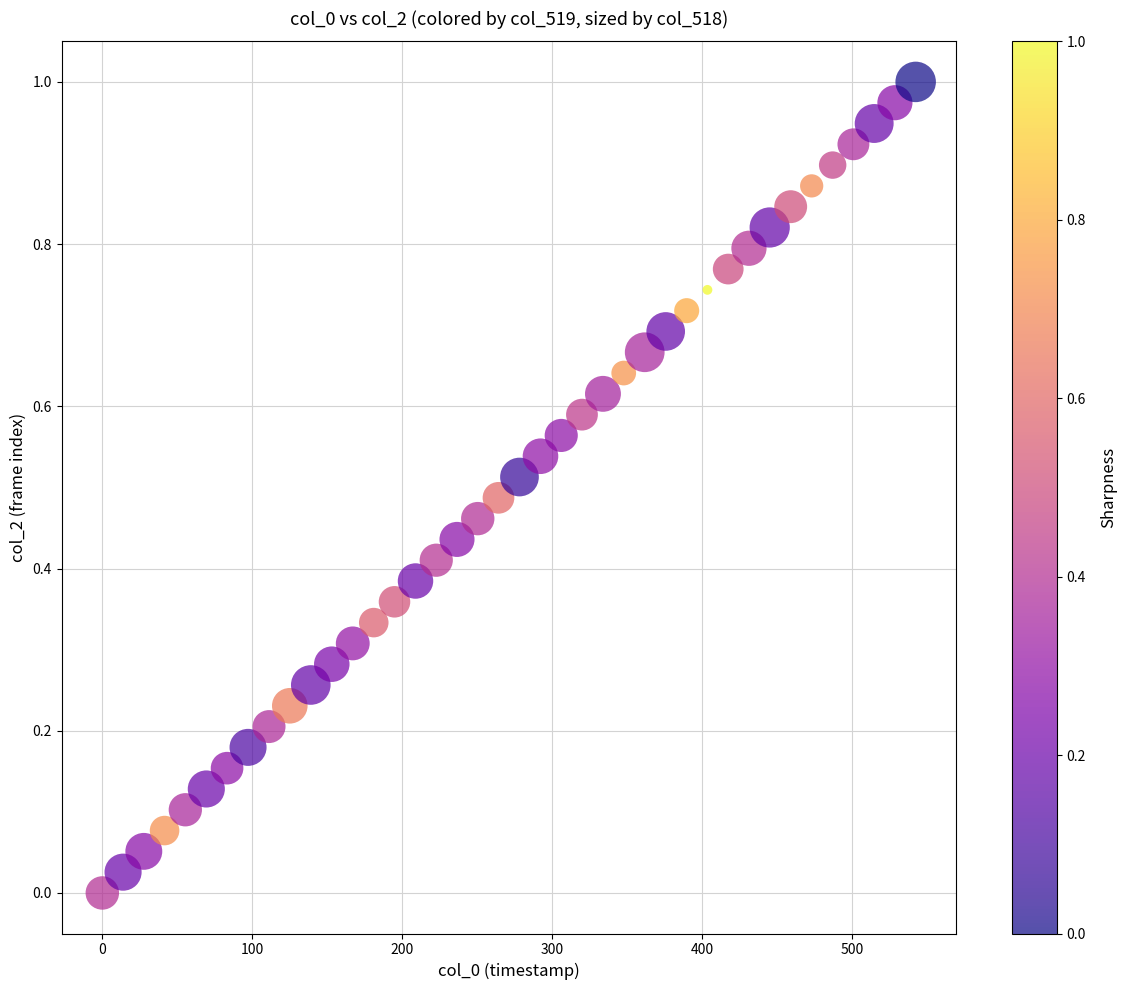

What is the range of X values (max minus min)?

542.2